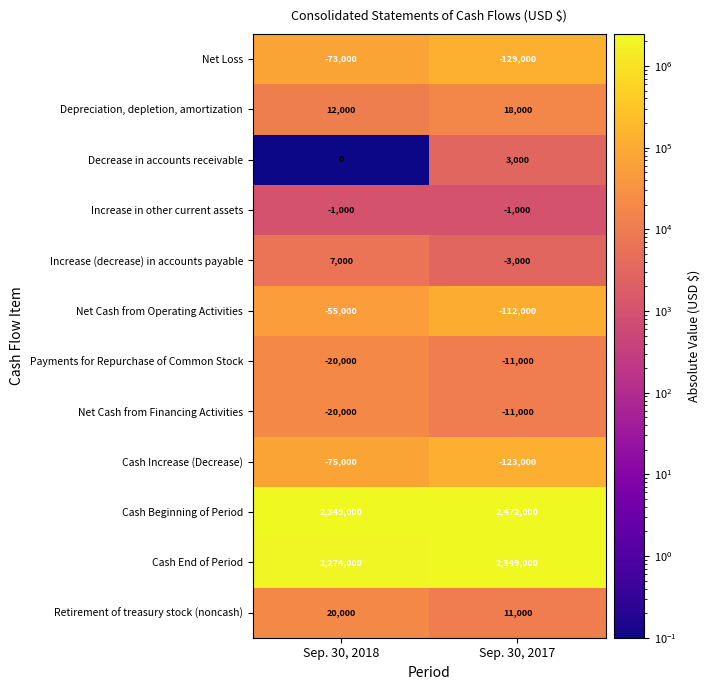

Reading right to left, extract all data points from this chart.

Net Loss: -129000	-73000
Depreciation, depletion, amortization: 18000	12000
Decrease in accounts receivable: 3000	0
Increase in other current assets: -1000	-1000
Increase (decrease) in accounts payable: -3000	7000
Net Cash from Operating Activities: -112000	-55000
Payments for Repurchase of Common Stock: -11000	-20000
Net Cash from Financing Activities: -11000	-20000
Cash Increase (Decrease): -123000	-75000
Cash Beginning of Period: 2472000	2349000
Cash End of Period: 2349000	2274000
Retirement of treasury stock (noncash): 11000	20000